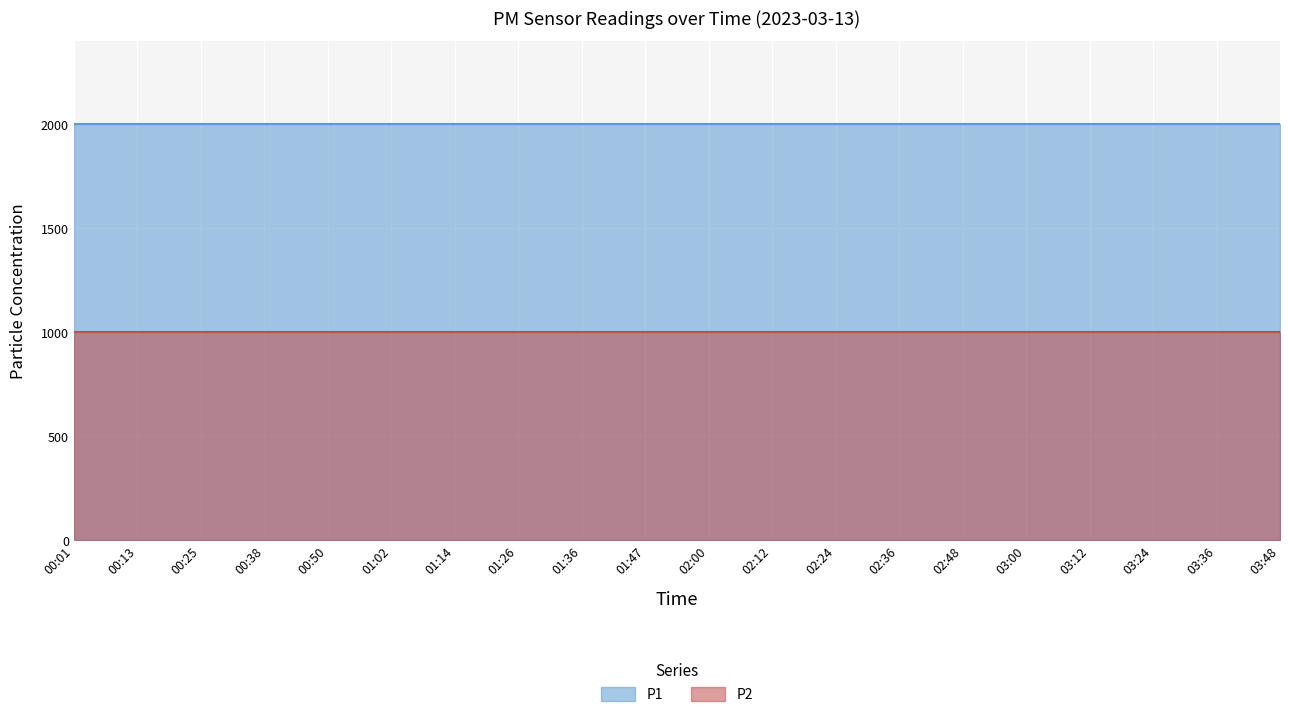

Between 00:01 and 01:26, which series saw the biggest shift?

P1